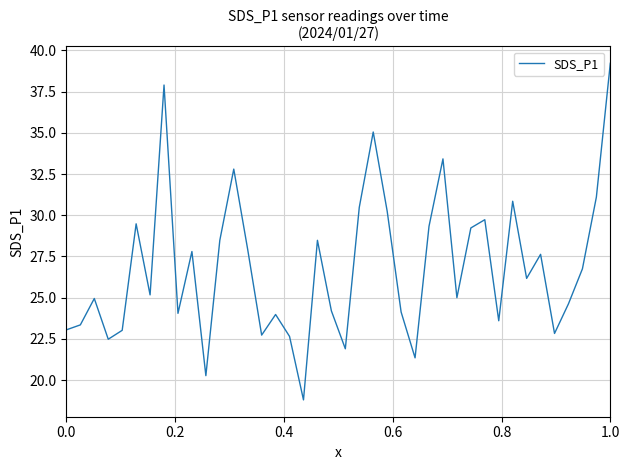

What is the difference between the second highest and minimum values?

19.1